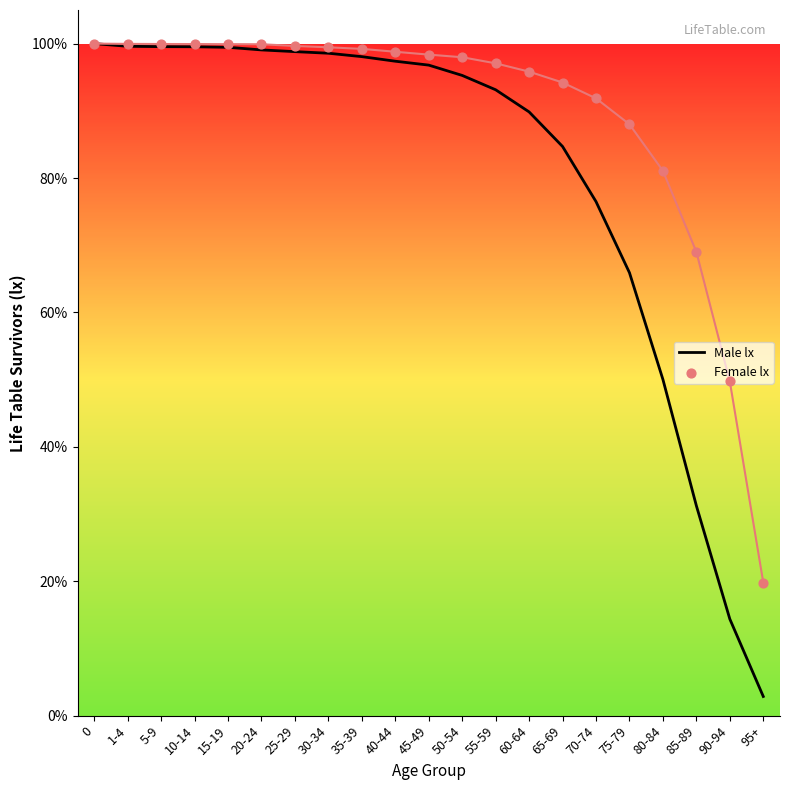

Which series reaches the minimum Y coordinate?

Male lx